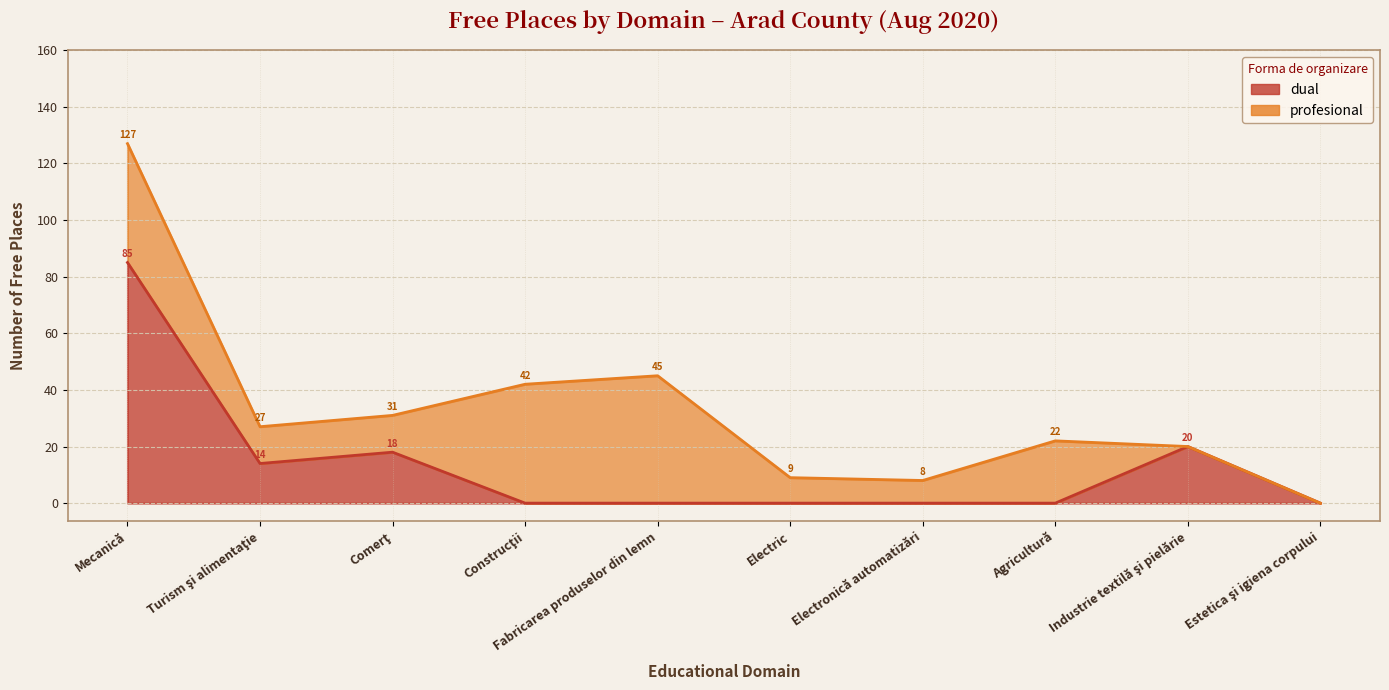

Where is the first local minimum?

Turism şi alimentaţie